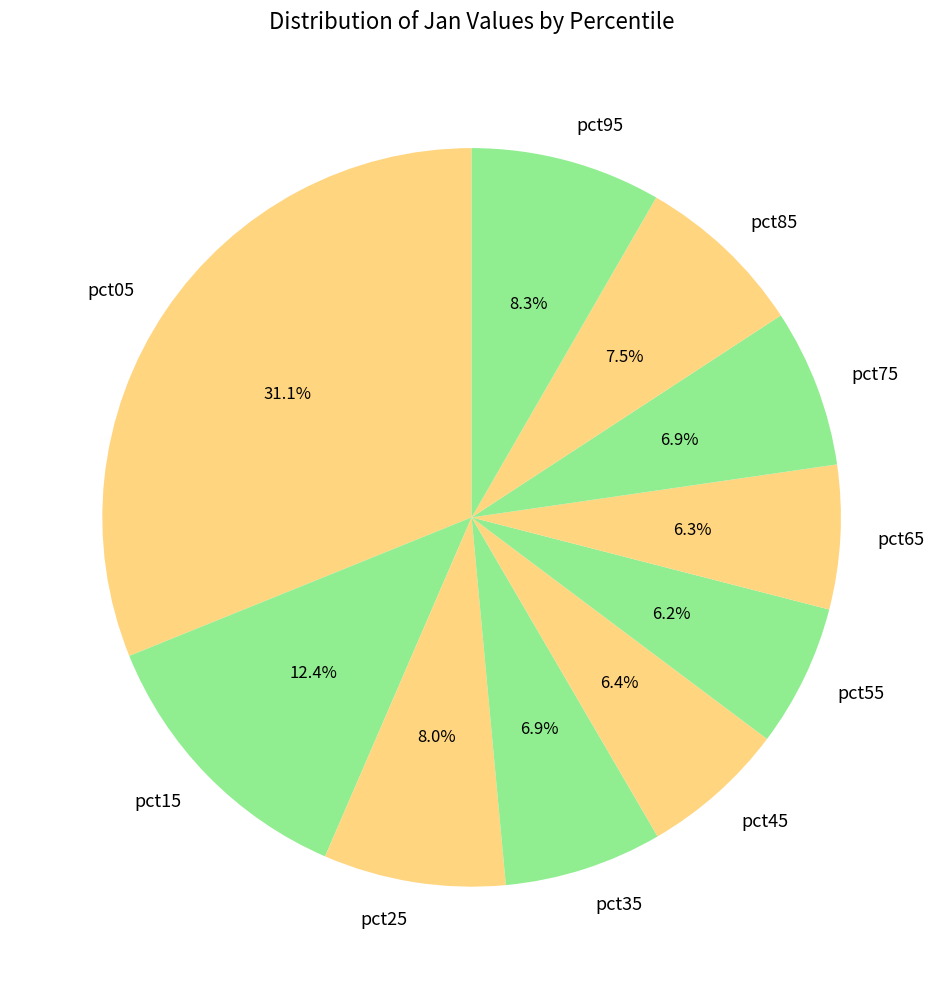

Is there a majority slice in this chart?

No